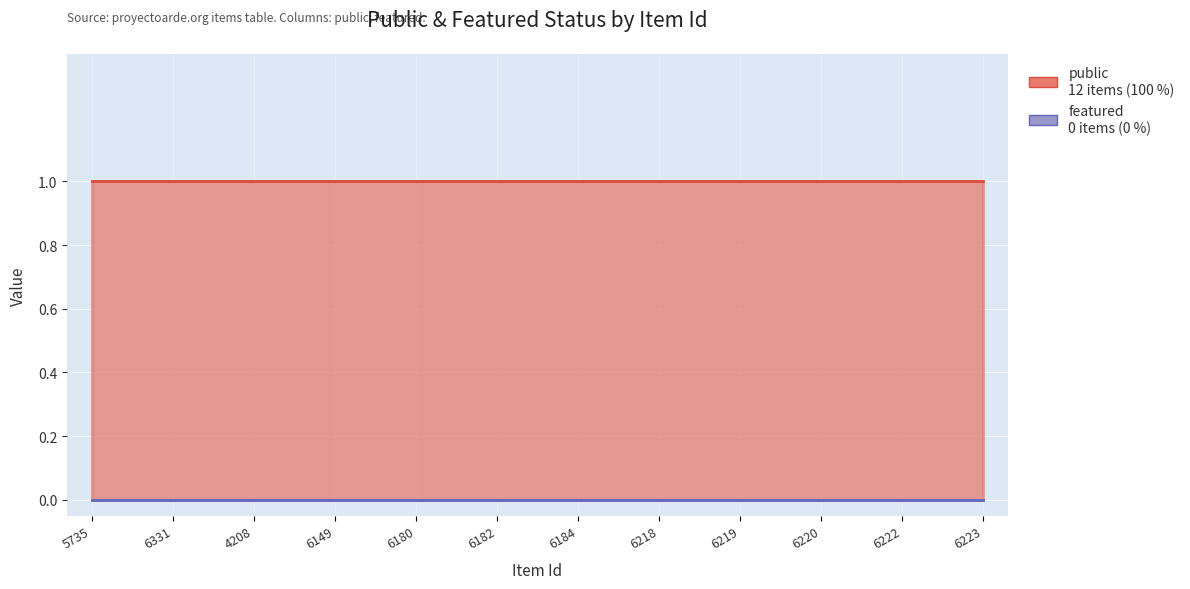

Between 6222 and 5735, which is larger?

6222